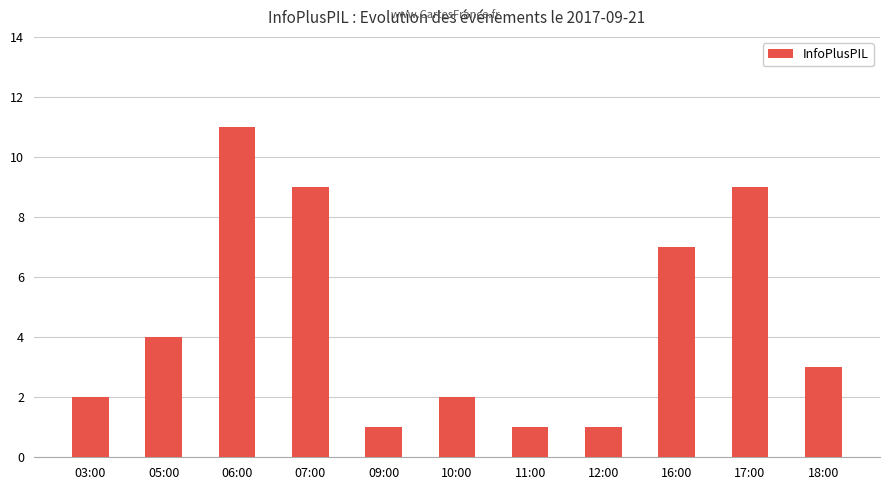

What position from the left is 09:00?

5